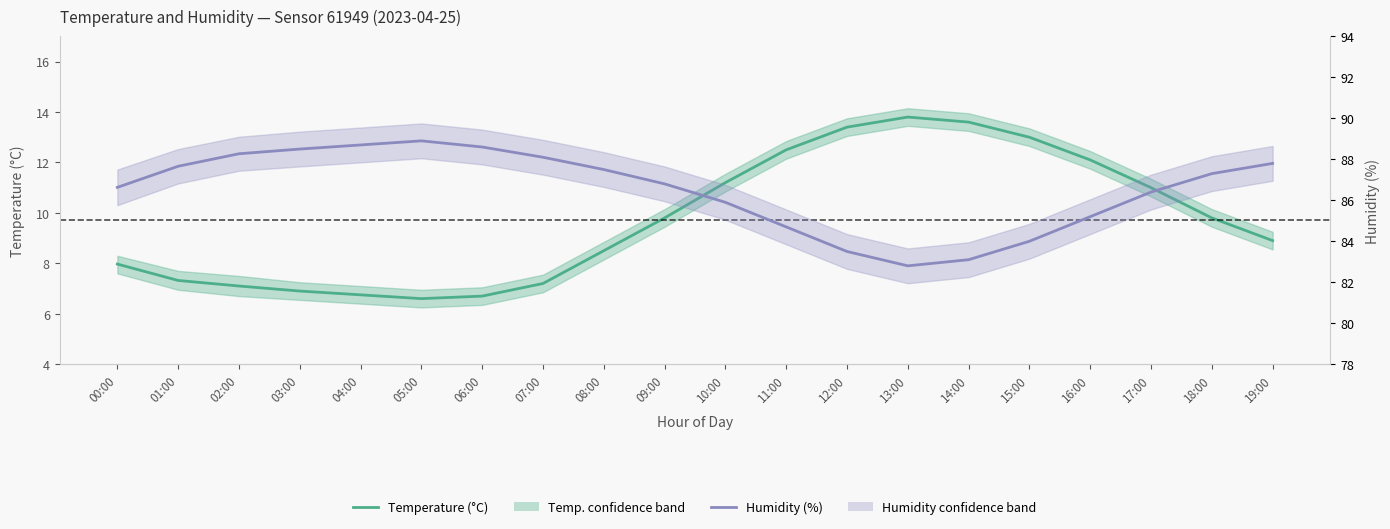

At which label is Temperature (°C) closest to 10?

09:00